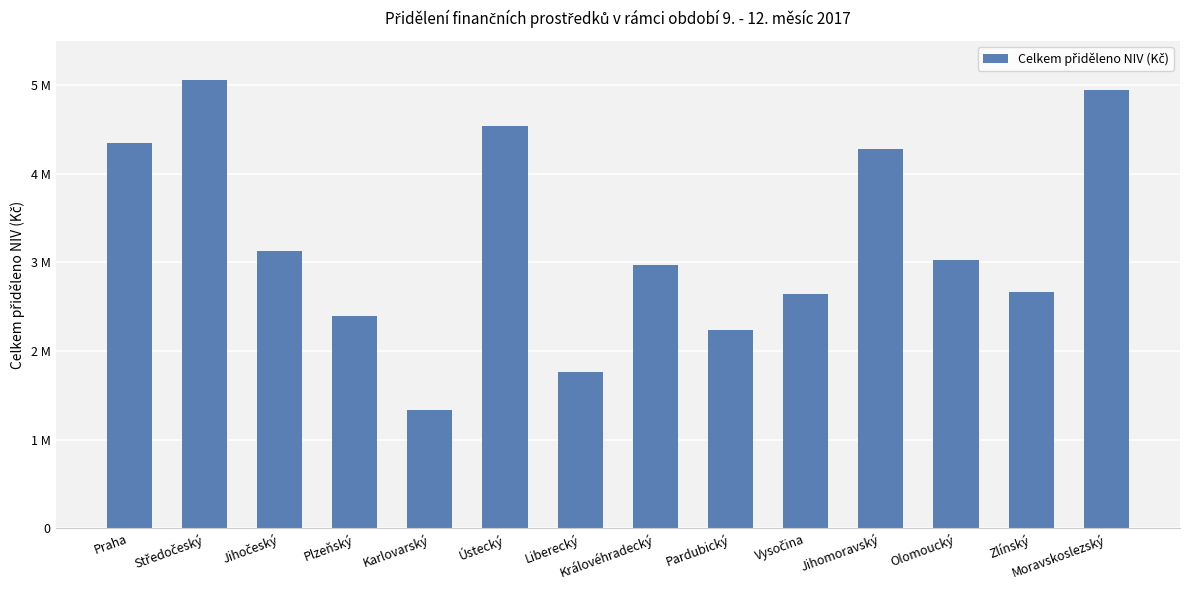

The chart shows a value of 1018116 at Pardubický. True or false?

False